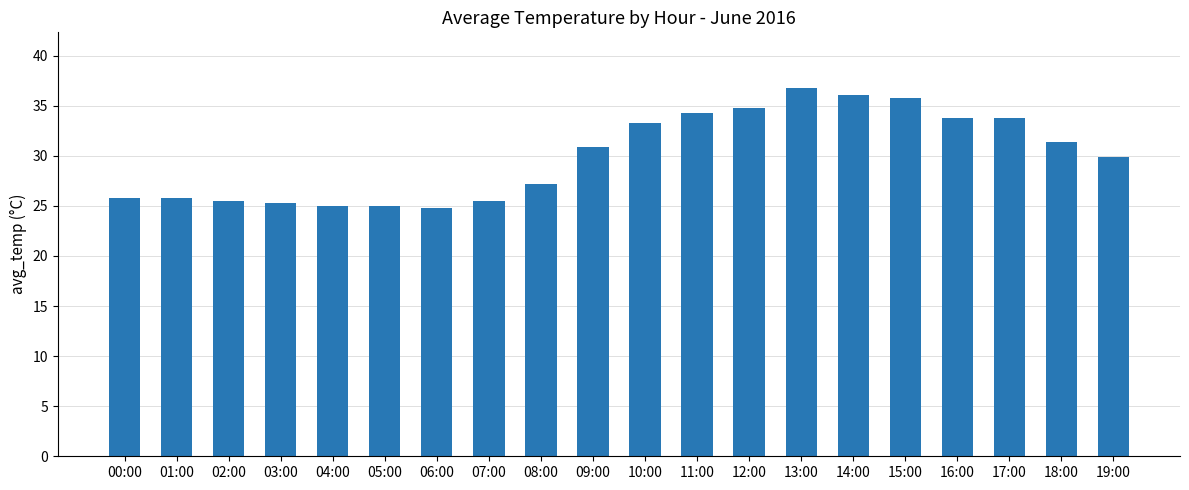

At which label does the data first exceed 30?

09:00